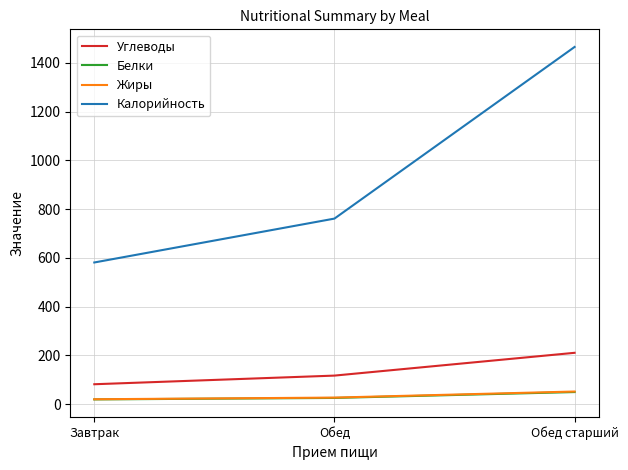

Is the value of Белки at Завтрак greater than the value of Калорийность at Обед?

No